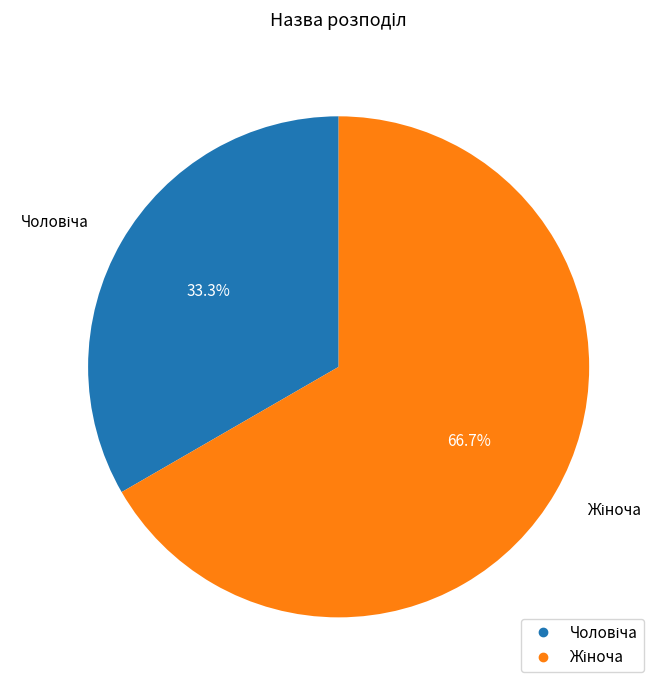

Does any single category account for the majority?

Yes